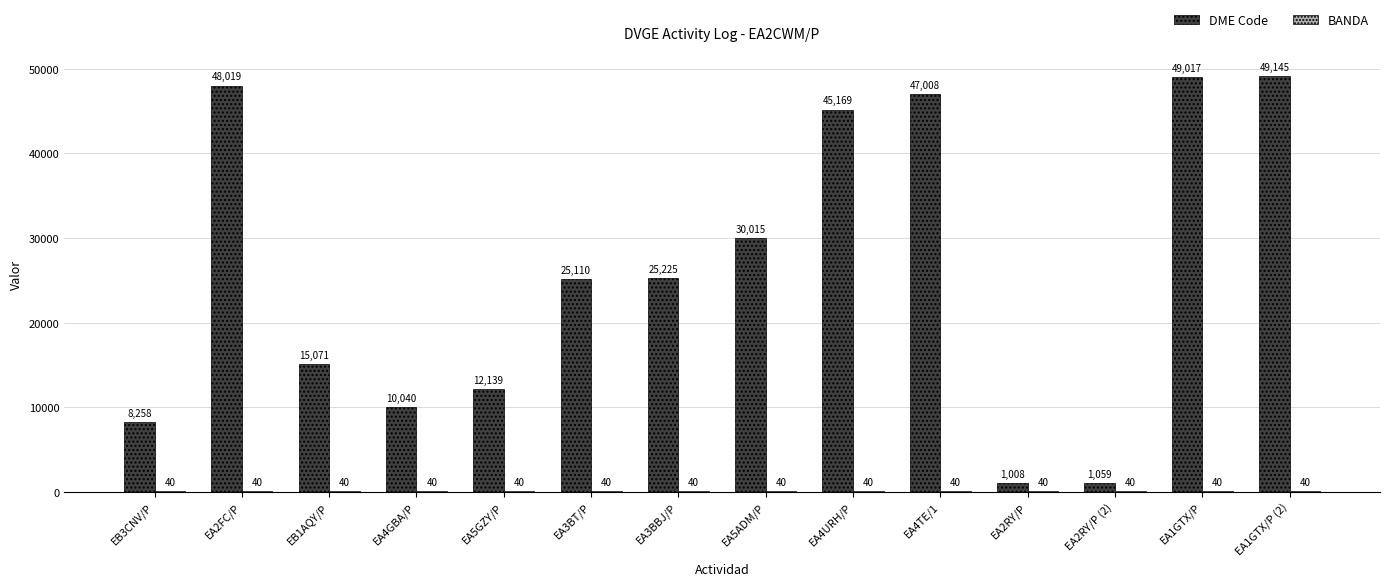

Which series has the largest total across all categories?

DME Code